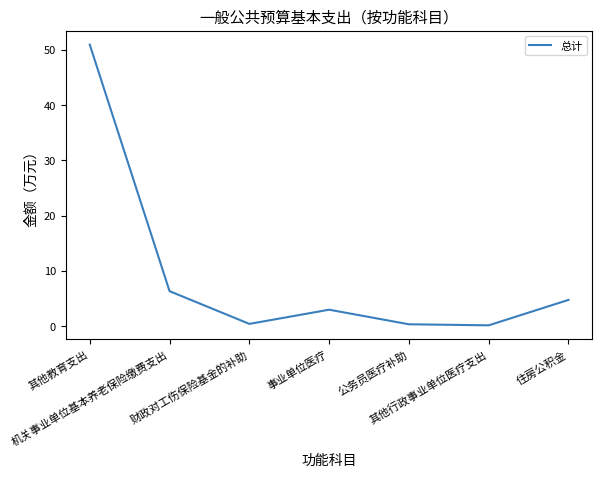

What is the difference between the maximum and minimum values?

50.8